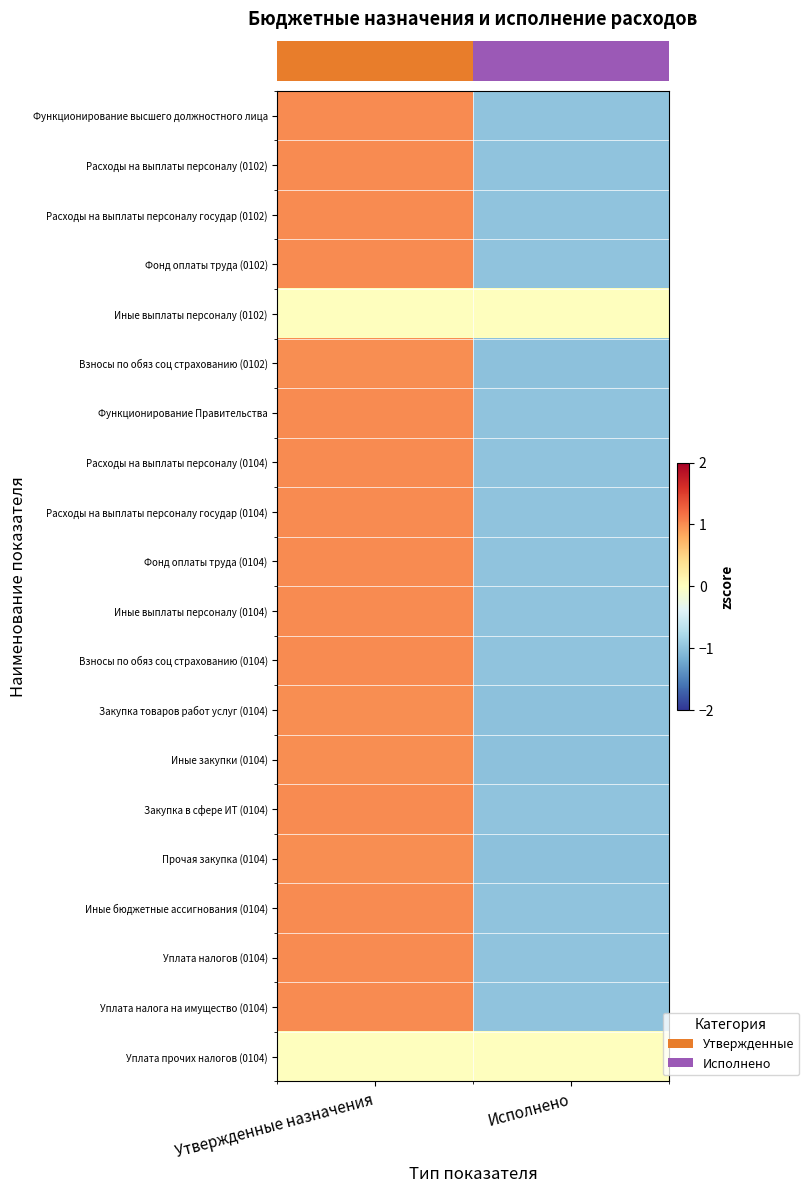

At how many categories does at least one series exceed 0?

1